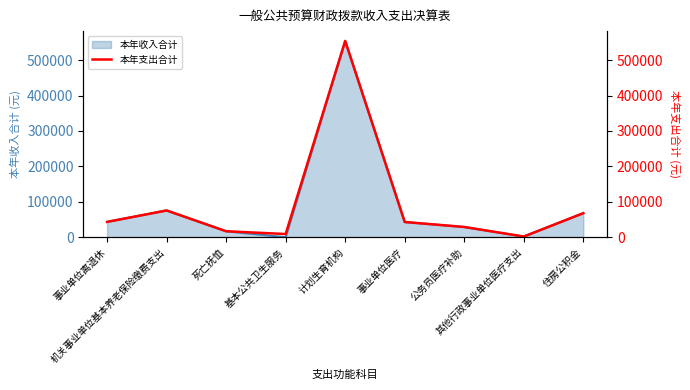

At which category does the data reach its first local peak?

机关事业单位基本养老保险缴费支出